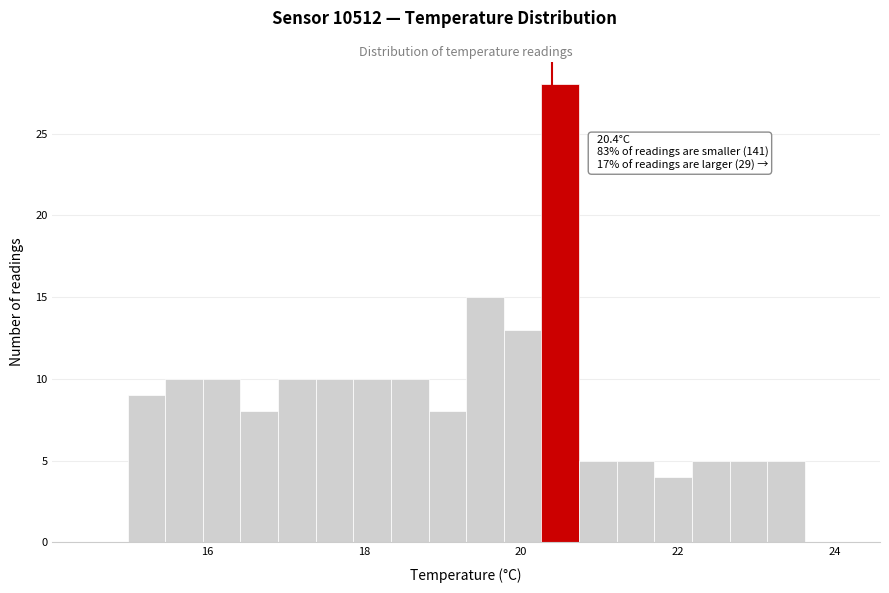

Around what value on the x-axis is the tallest bar? Give the approximate position of its centre, as read against the axis.

20.6